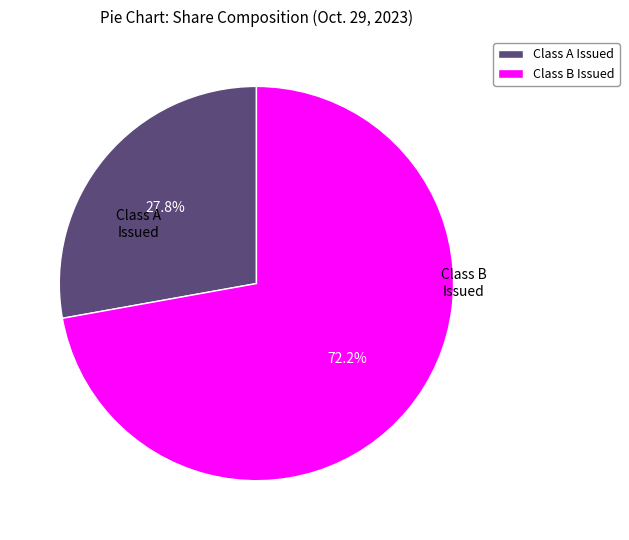

To the nearest percent, what is the difference between the largest and smallest slice percentages?

44%